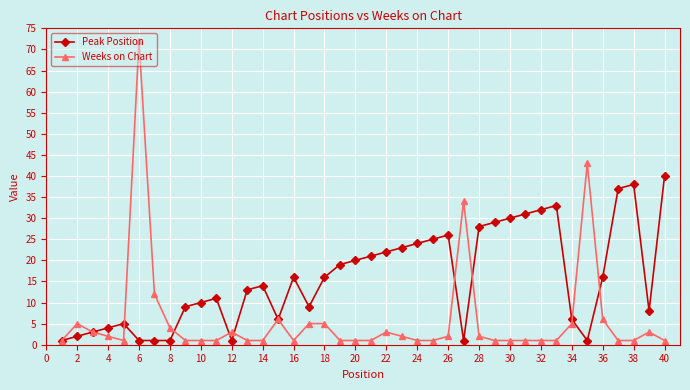

What is the maximum value shown in the chart?

72